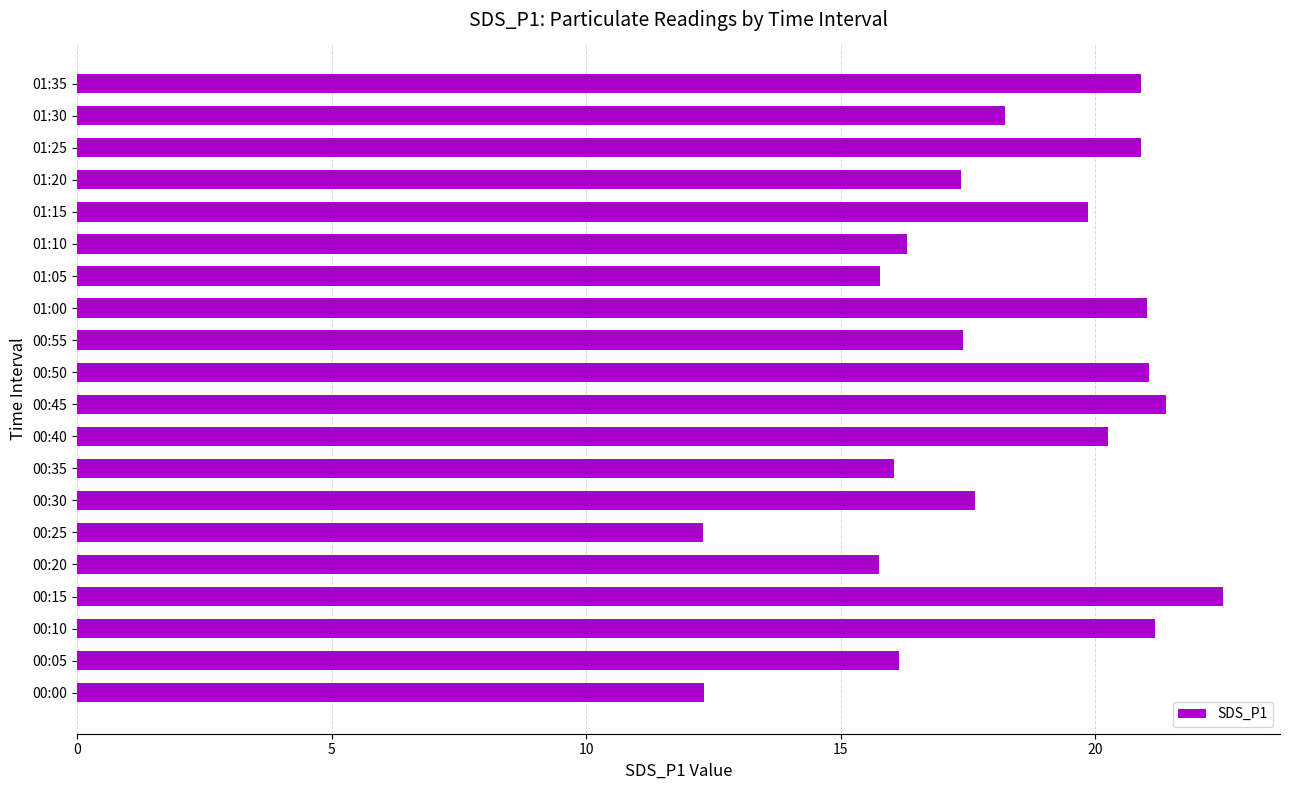

What is the sum of all values?

364.3